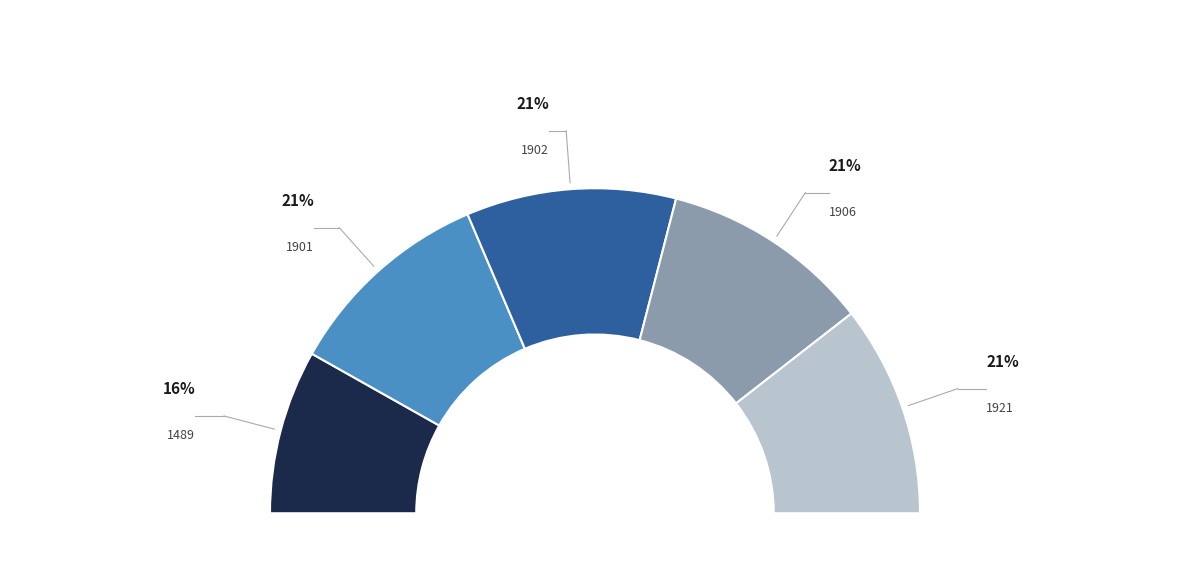

How much of the chart is everything except 1902?

79.1%